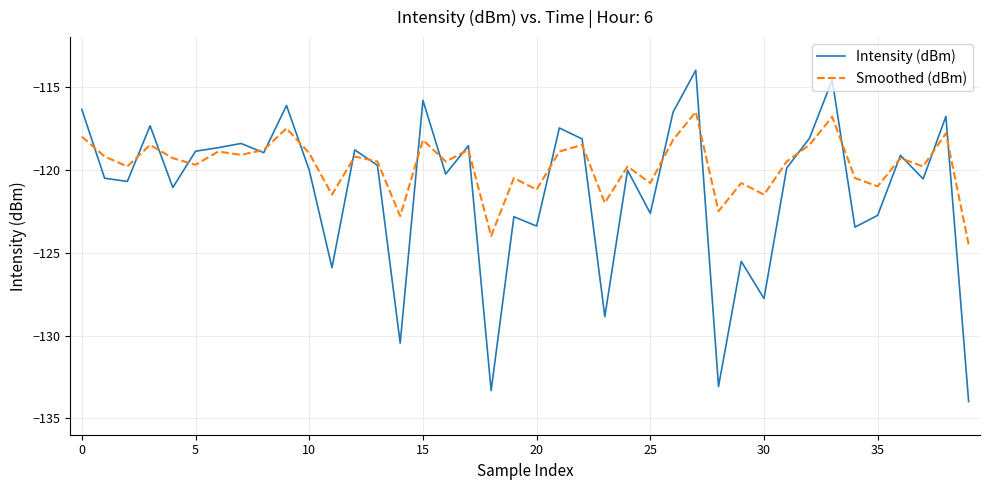

What is the highest value of the Smoothed (dBm) series?

-116.5